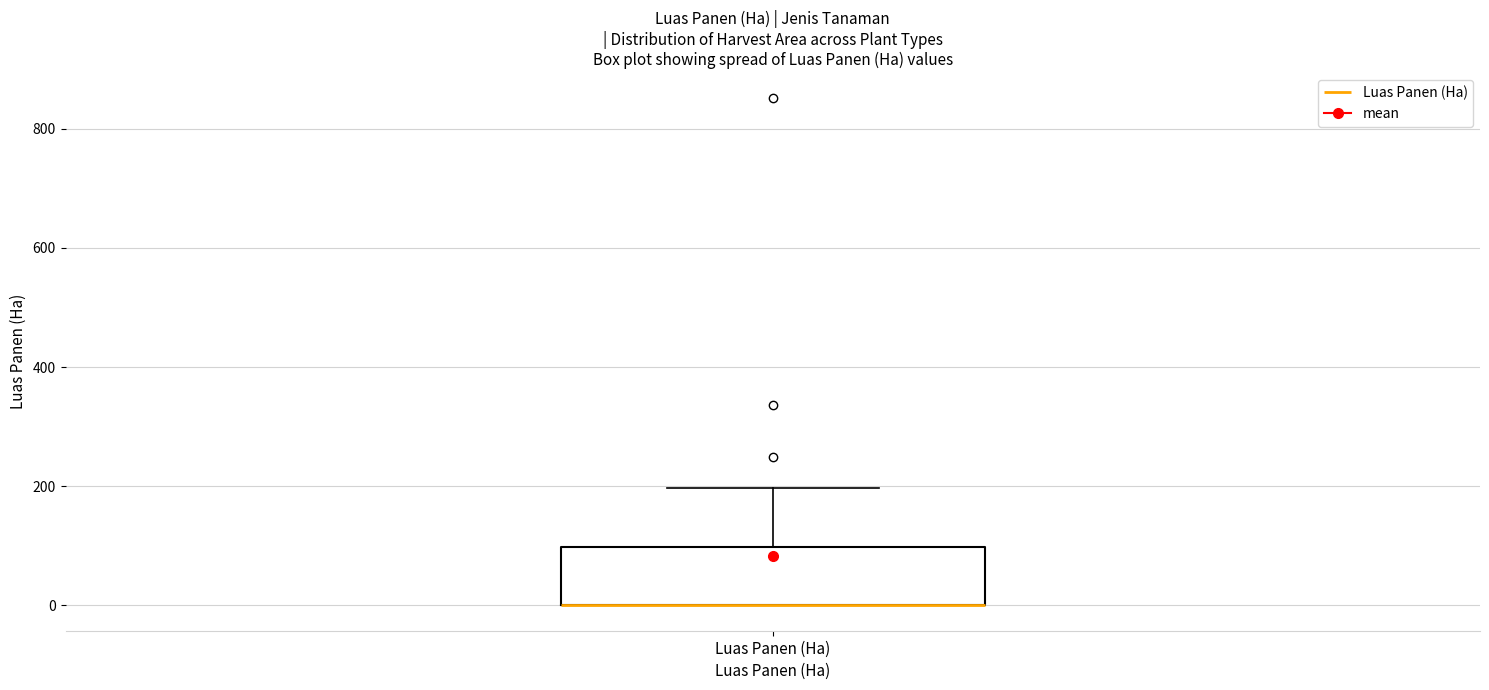

Read this box plot against the y-axis: the position of the median line, the range covered by the box, and the ends of both whiskers. The values are not printed on the chart, so give them approximately, as read against the axis.

median 0 (drawn on the box's lower edge), box 0 to 100, whiskers 0 to 200